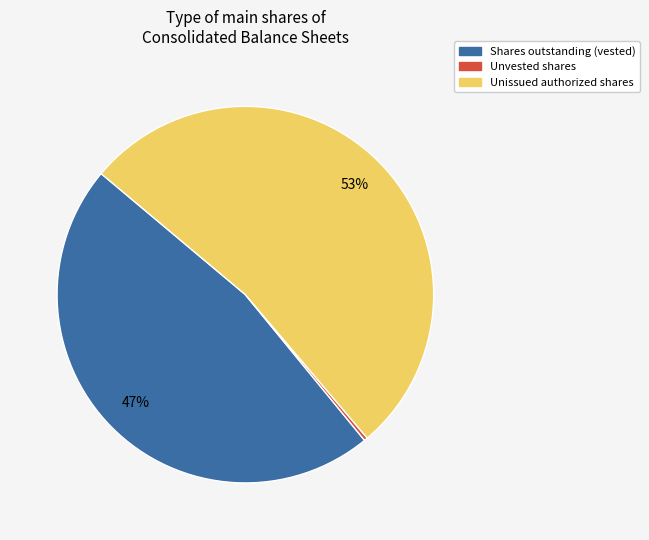

Which slice is the largest?

Unissued authorized shares